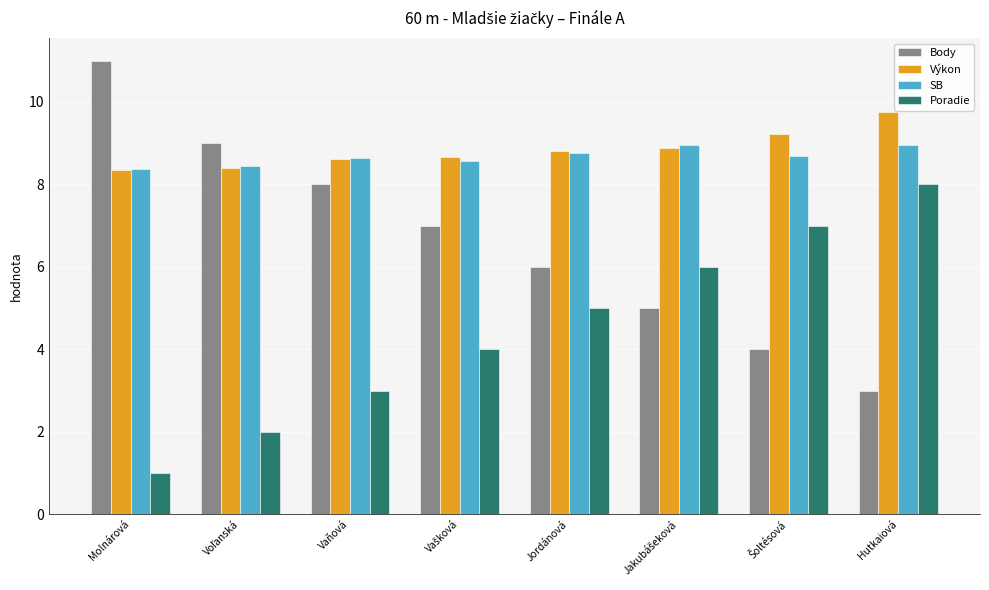

True or false: SB has a value of 8.6 at Vaňová.

True